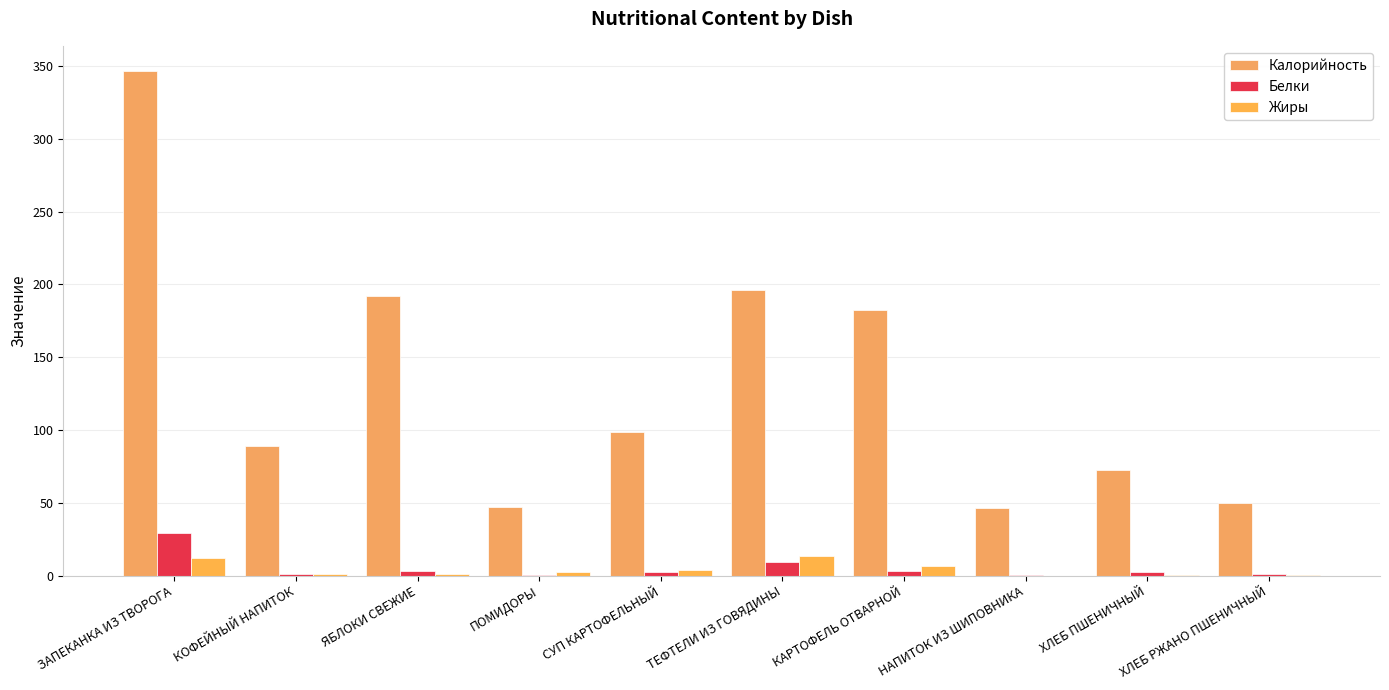

At which label does Белки first exceed 2?

ЗАПЕКАНКА ИЗ ТВОРОГА